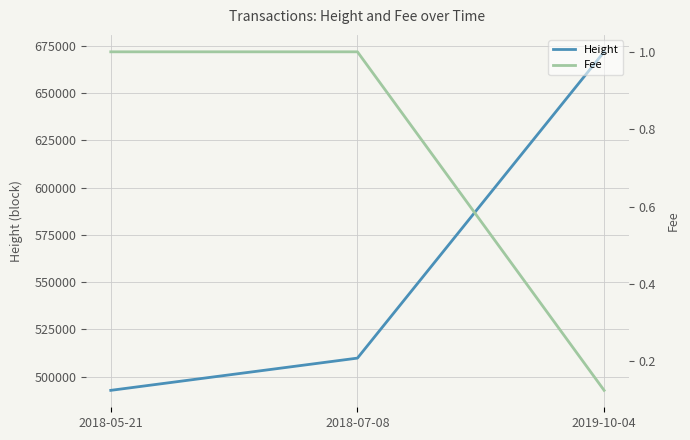

Which series has the largest total across all categories?

Height